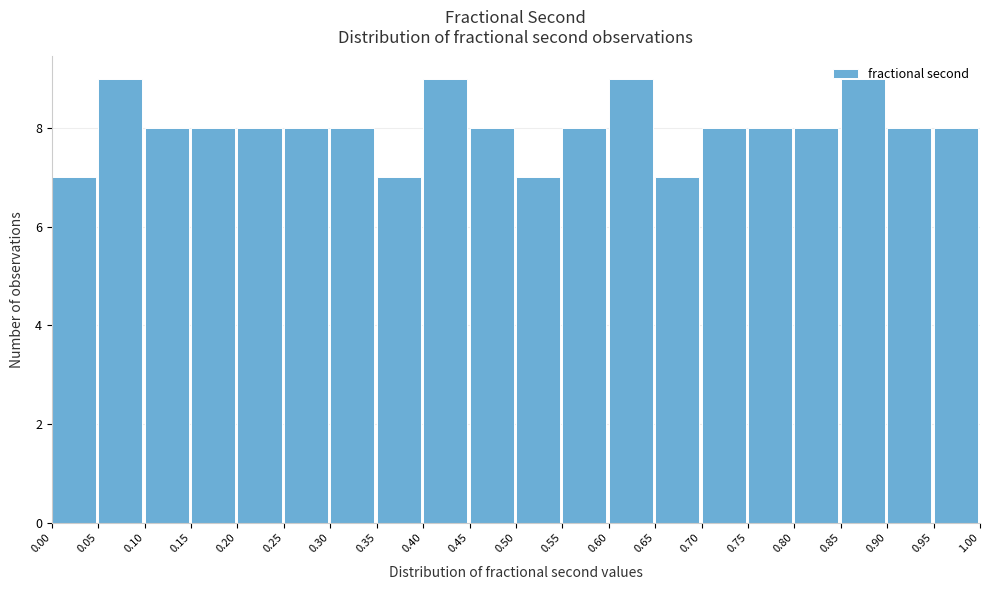

How tall is the bar that spans 0.45 to 0.50 on the x-axis? The values are not printed on the chart, so give them approximately, as read against the axis.

8